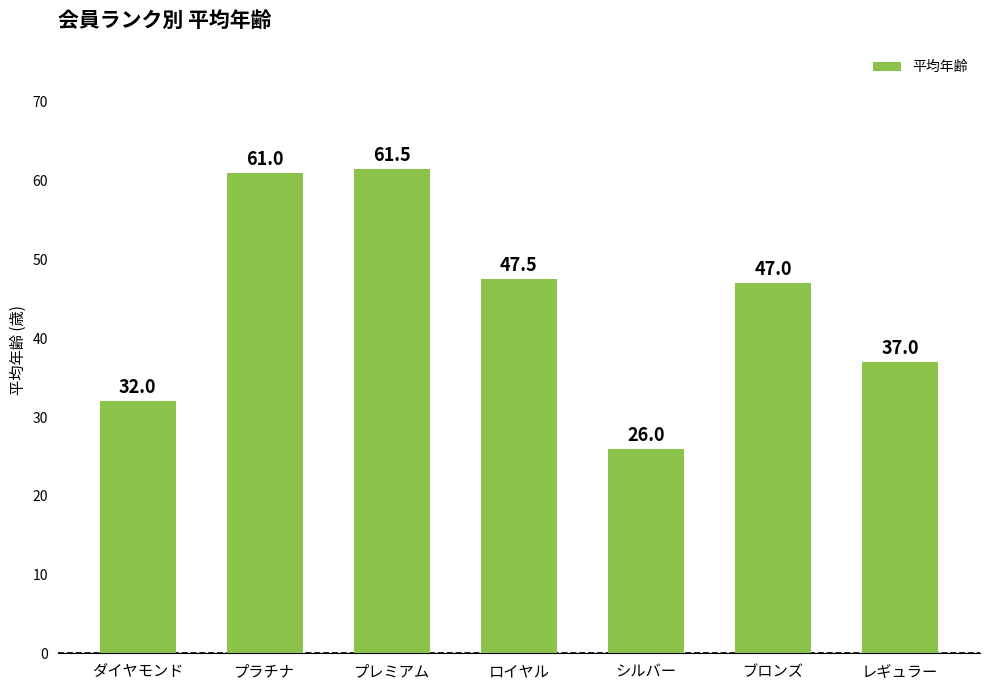

The chart shows a value of 37.0 at レギュラー. True or false?

True